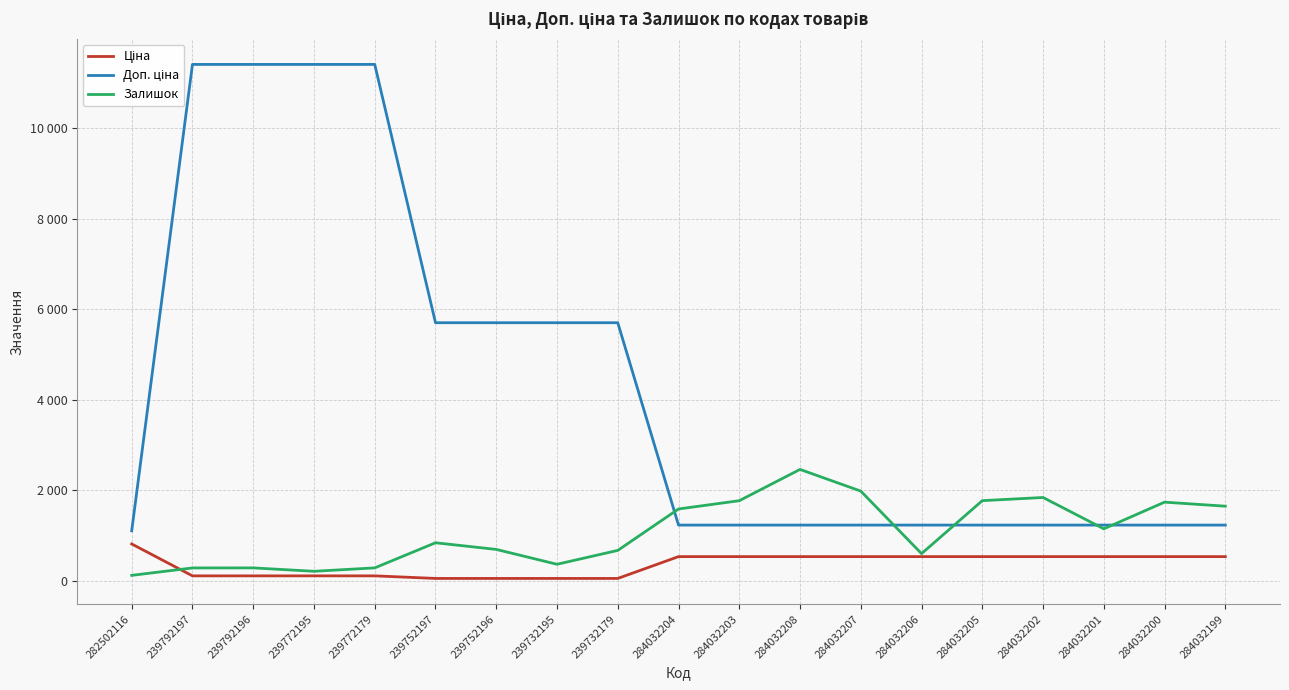

Reading left to right, extract all data points from this chart.

Ціна: 818.5	114.1	114.1	114.1	114.1	57.0	57.0	57.0	57.0	539.0	539.0	539.0	539.0	539.0	539.0	539.0	539.0	539.0	539.0
Доп. ціна: 1109.2	11410.0	11410.0	11410.0	11410.0	5705.0	5705.0	5705.0	5705.0	1235.4	1235.4	1235.4	1235.4	1235.4	1235.4	1235.4	1235.4	1235.4	1235.4
Залишок: 125.0	289.0	290.0	215.0	290.0	845.0	698.0	370.0	676.0	1591.0	1774.0	2465.0	1986.0	605.0	1775.0	1845.0	1153.0	1742.0	1653.0